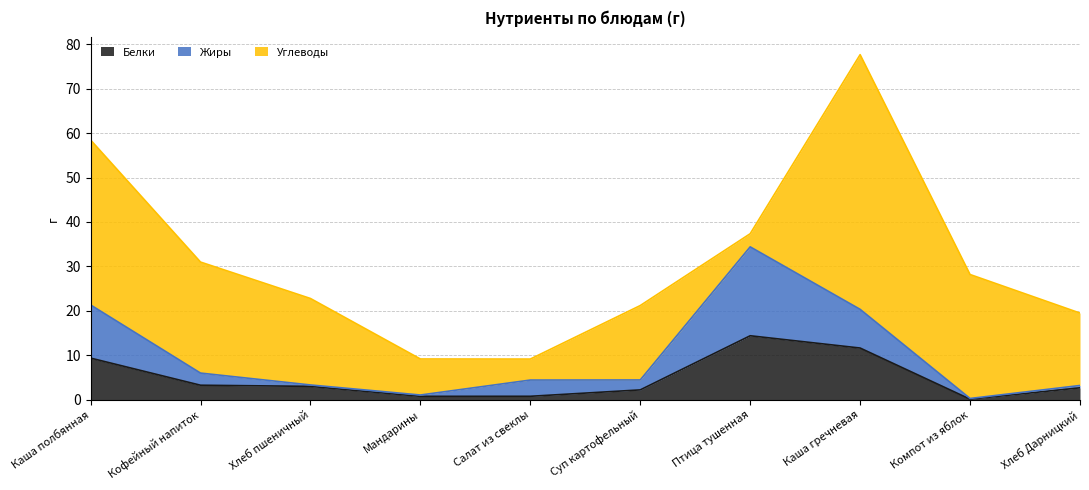

Which category has the highest value in the Белки series?

Птица тушенная